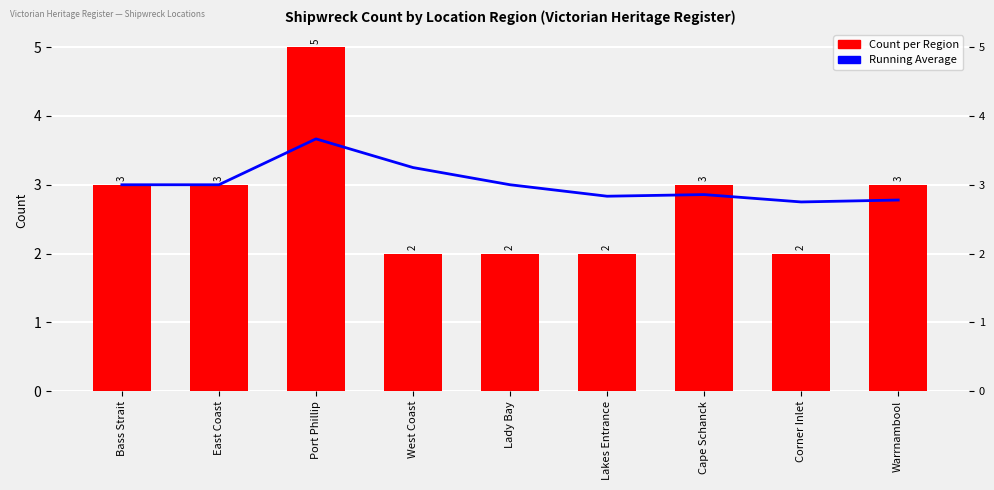

What is the total value across all series at Cape Schanck?

5.9